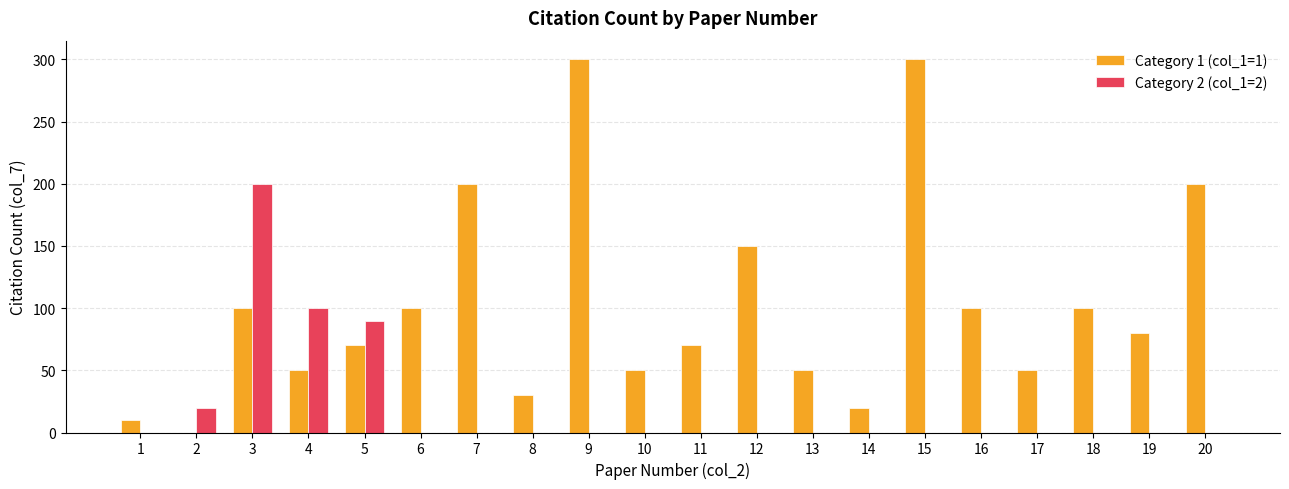

Are the bars grouped side by side (vs. stacked)?

Yes